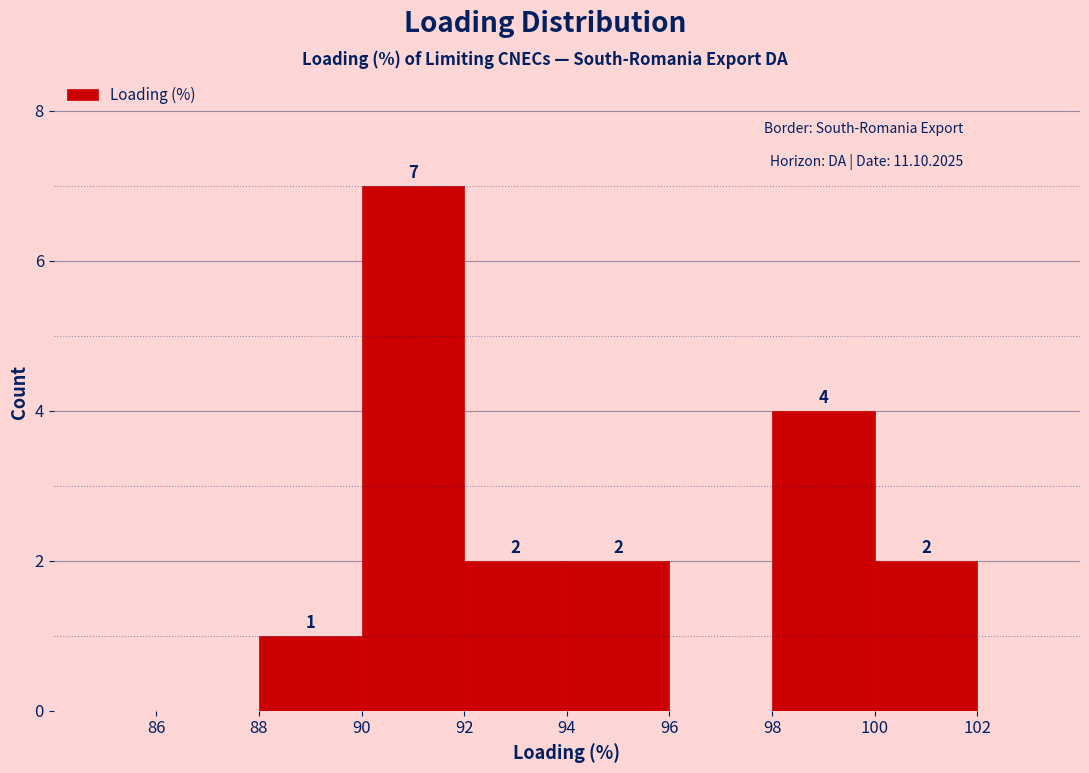

Which range on the x-axis has the tallest bar?

90 to 92